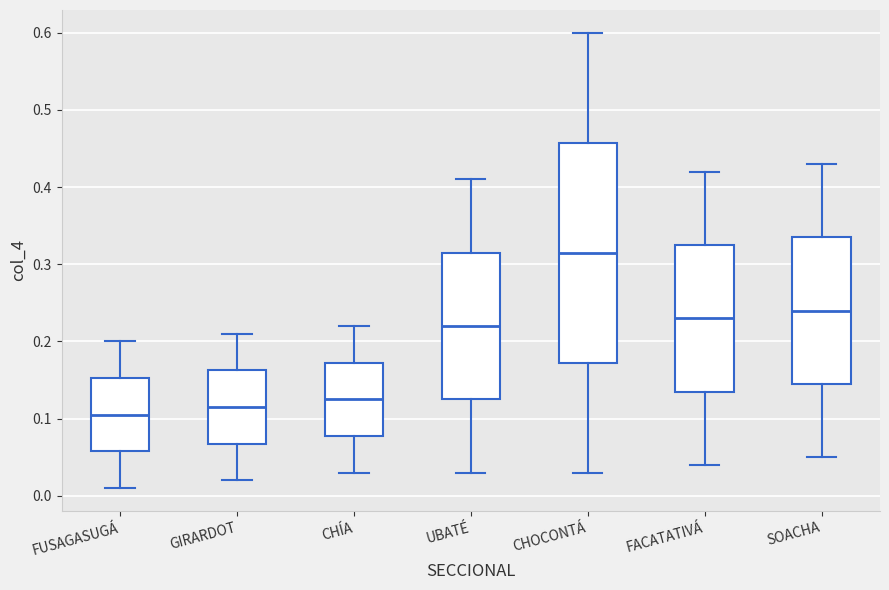

Reading left to right, transcribe this box plot: for each box, give where its median line is, the range the box spans, and where its two whiskers end, as read against the y-axis. The values are not printed on the chart, so give them approximately, as read against the axis.

FUSAGASUGÁ: median 0.11, box 0.06 to 0.15, whiskers 0.01 to 0.20
GIRARDOT: median 0.12, box 0.07 to 0.16, whiskers 0.02 to 0.21
CHÍA: median 0.13, box 0.08 to 0.17, whiskers 0.03 to 0.22
UBATÉ: median 0.22, box 0.13 to 0.32, whiskers 0.03 to 0.41
CHOCONTÁ: median 0.32, box 0.17 to 0.46, whiskers 0.03 to 0.60
FACATATIVÁ: median 0.23, box 0.14 to 0.33, whiskers 0.04 to 0.42
SOACHA: median 0.24, box 0.15 to 0.34, whiskers 0.05 to 0.43